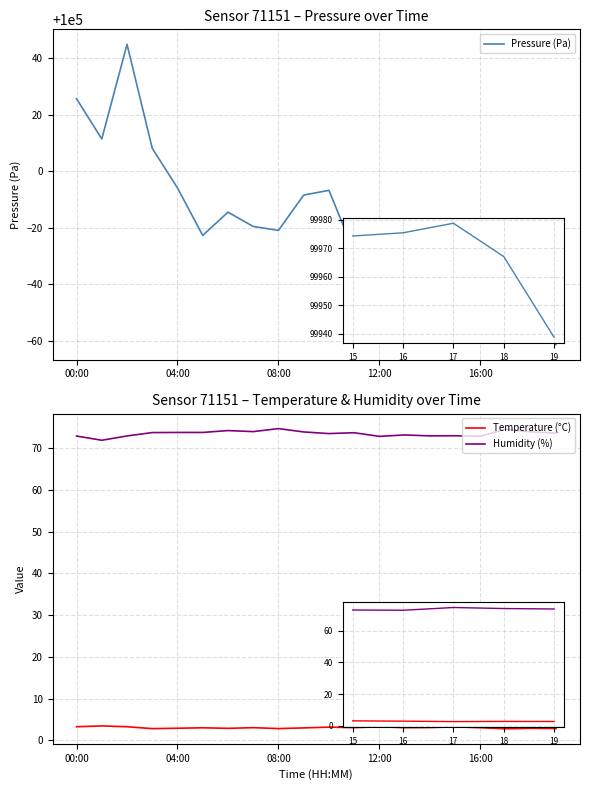

True or false: Temperature (°C) and Humidity (%) intersect in this chart.

False